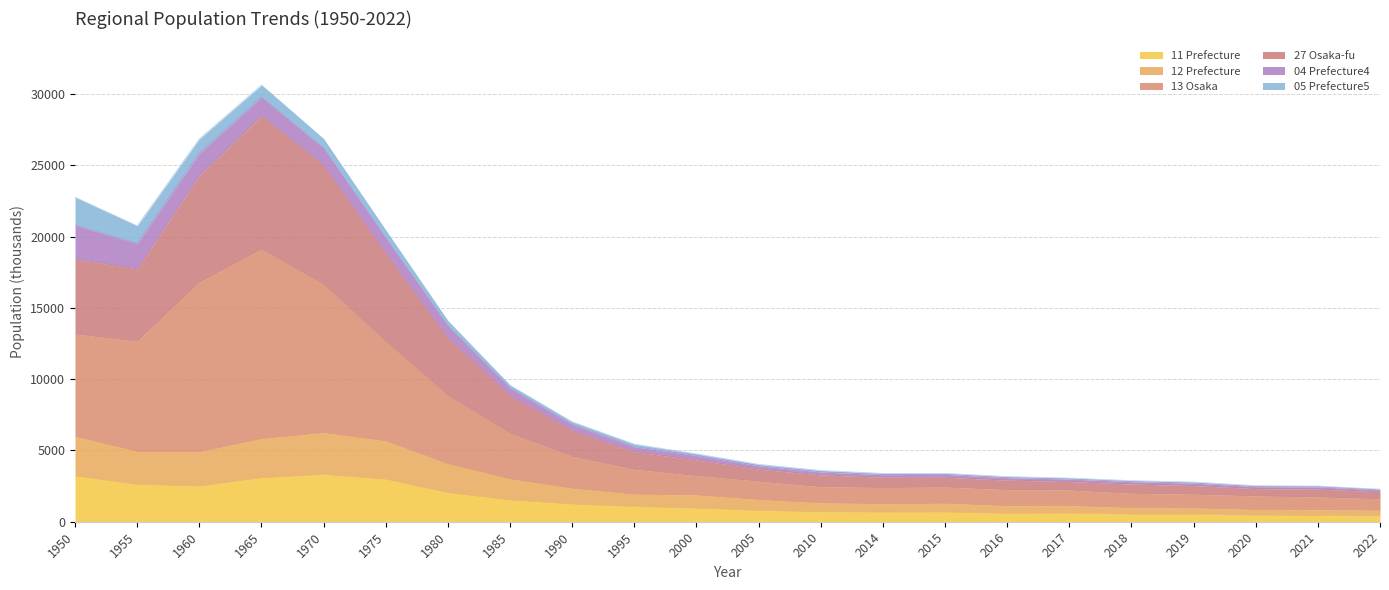

At which category is the sum across all series the highest?

1965